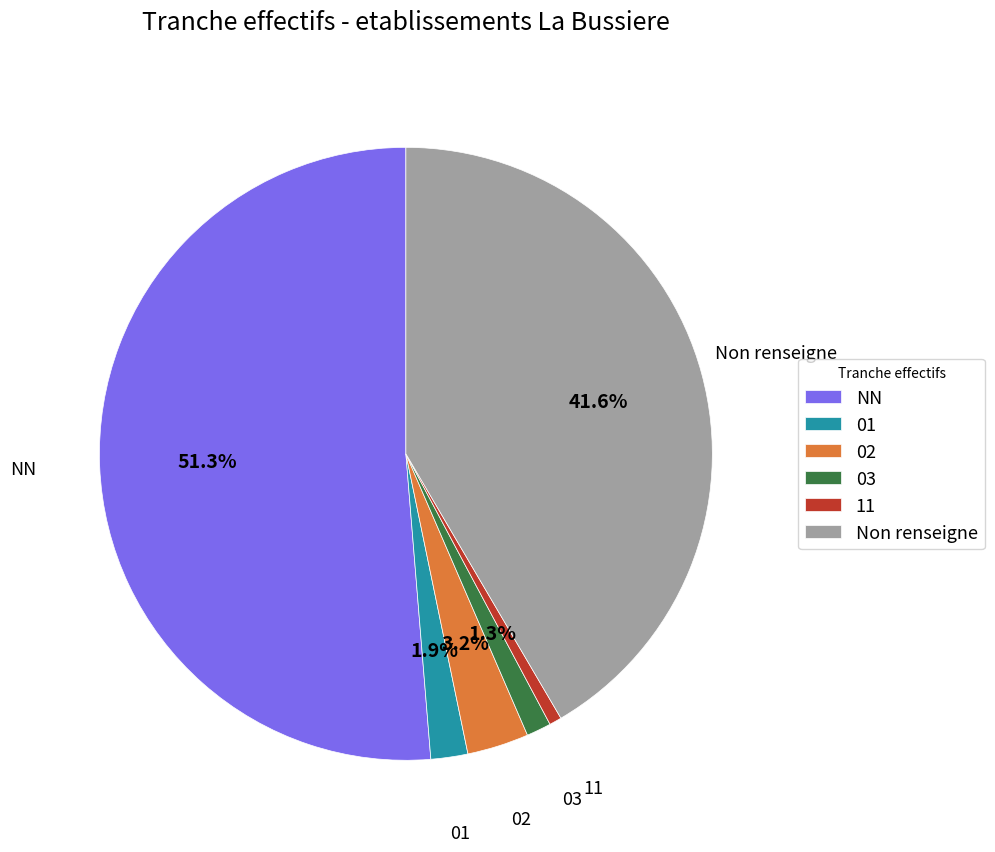

Which slice is the smallest?

11